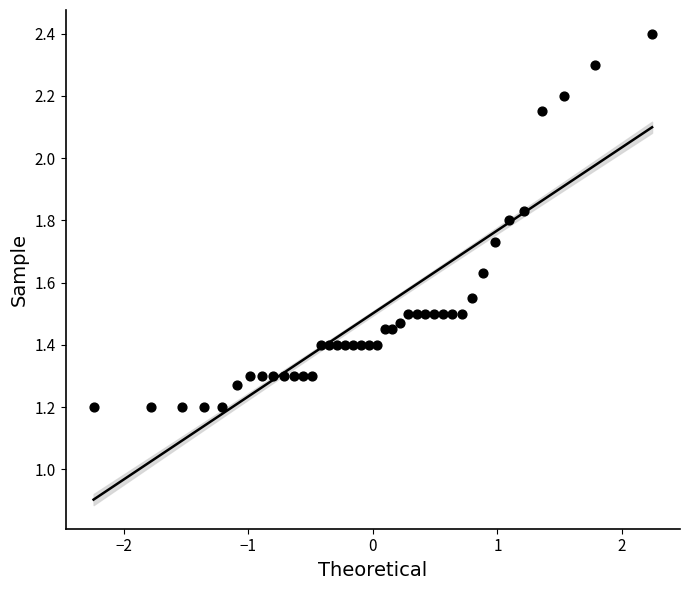

What is the range of X values (max minus min)?

4.5